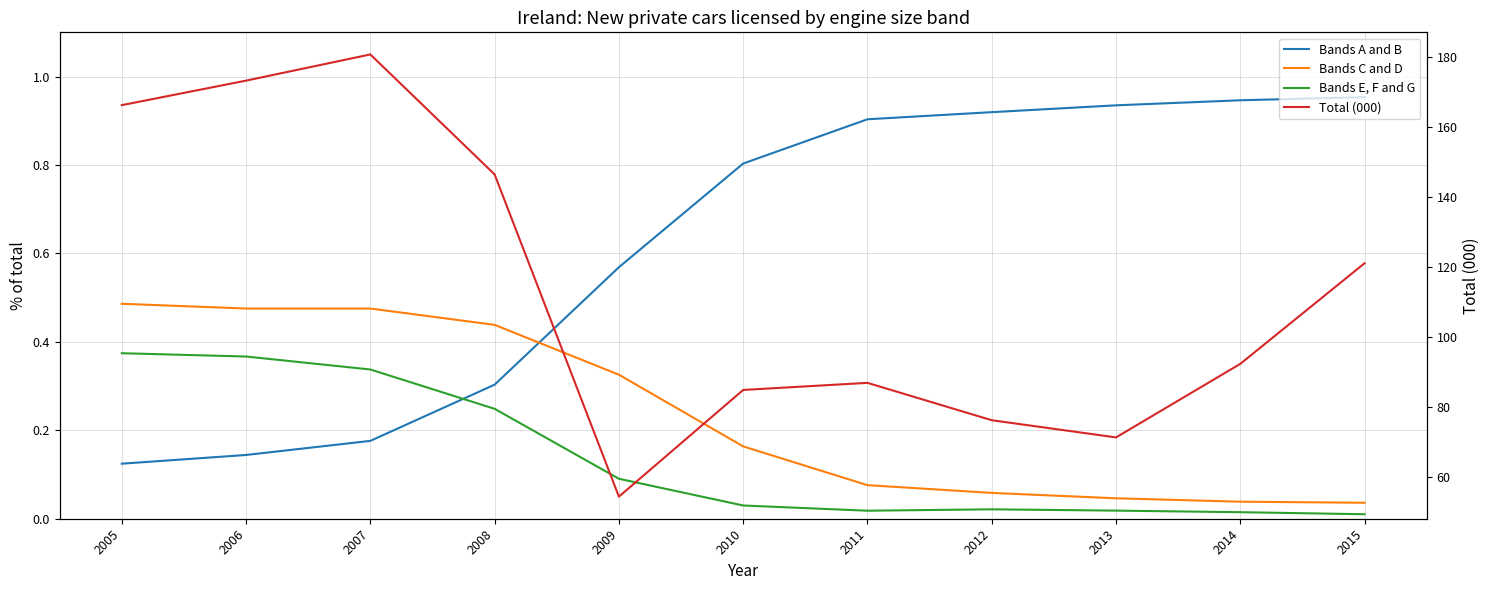

At which label does Bands C and D reach its peak?

2005